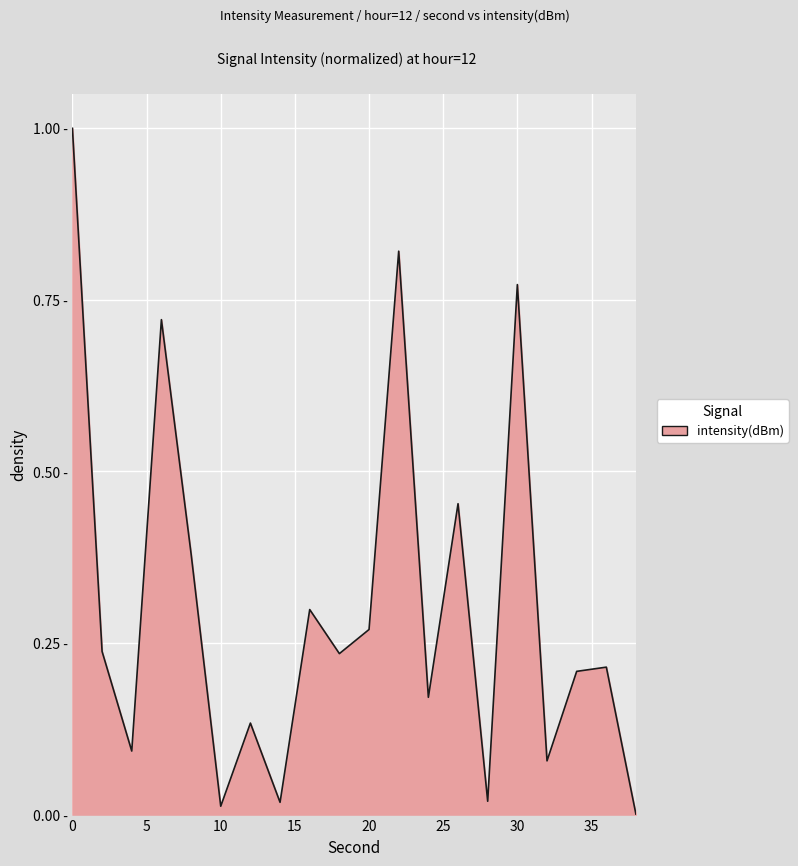

Does the chart display data point markers on the line(s)?

No